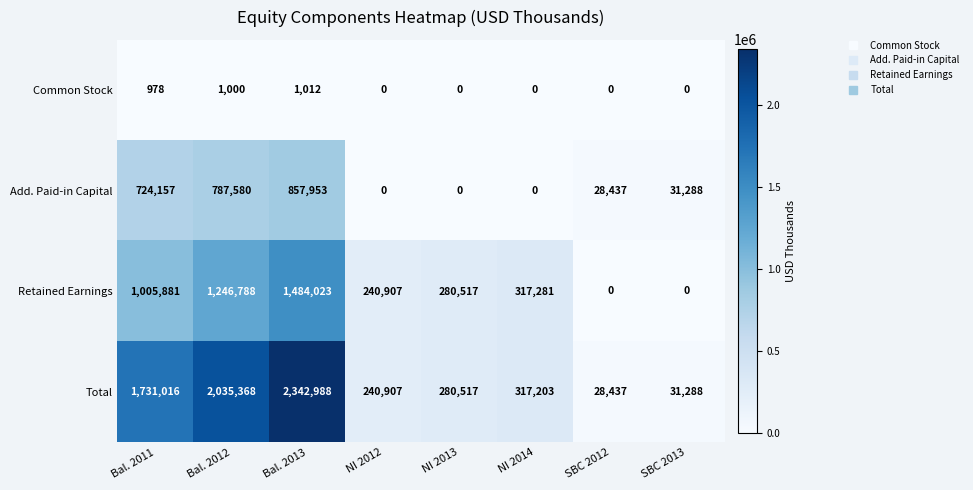

List the series in order of their overall mean, highest first.

Total, Retained Earnings, Add. Paid-in Capital, Common Stock